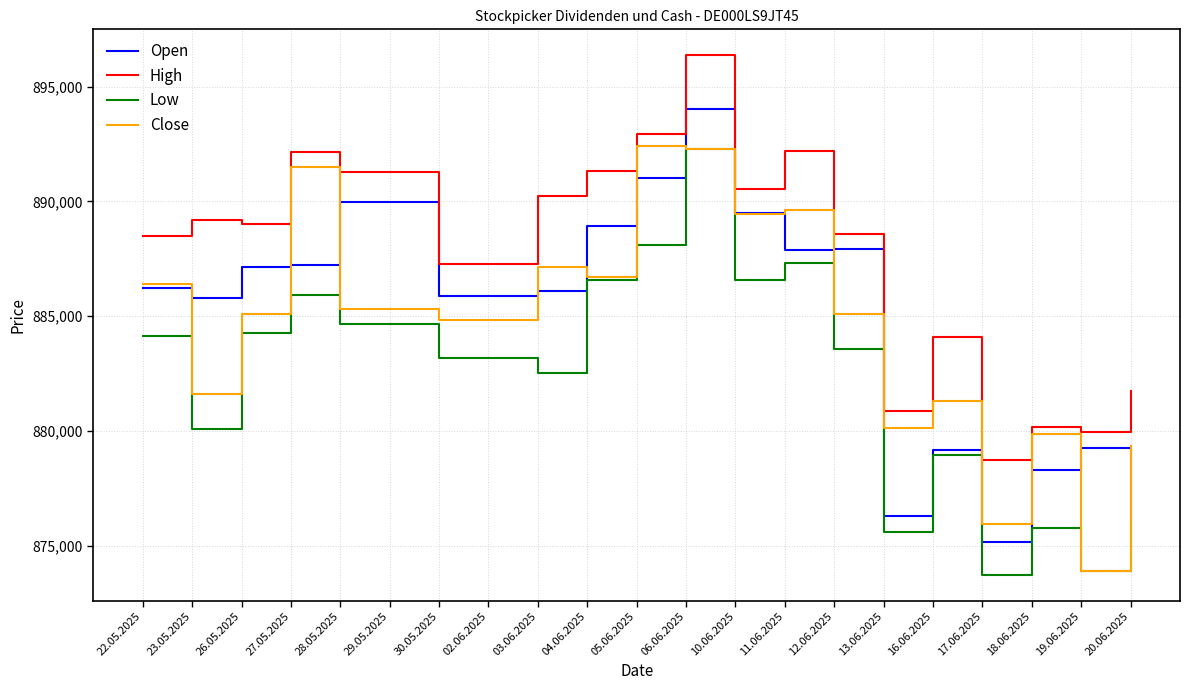

What is the sum of the Open values at 18.06.2025 and 29.05.2025?

1768276